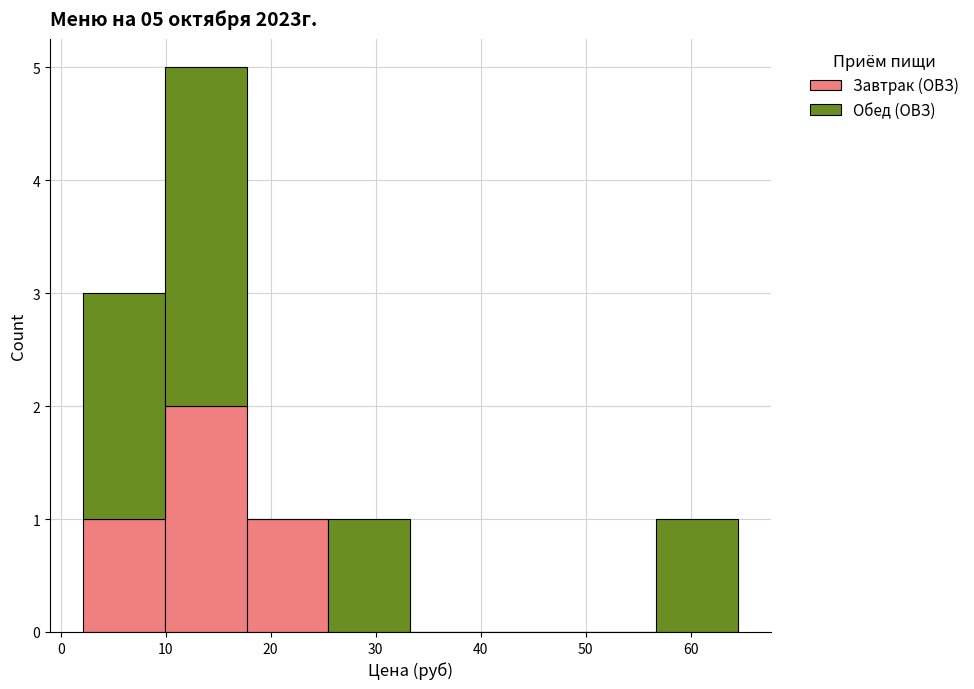

Reading left to right, list every stacked bar in this chart as the range it spans on the x-axis followed by its total height. Neither the bar edges nor the heights are printed on the chart, so give them approximately, as read against the axes.

2 to 10: 3
10 to 18: 5
18 to 26: 1
26 to 33: 1
33 to 41: 0
41 to 49: 0
49 to 57: 0
57 to 65: 1